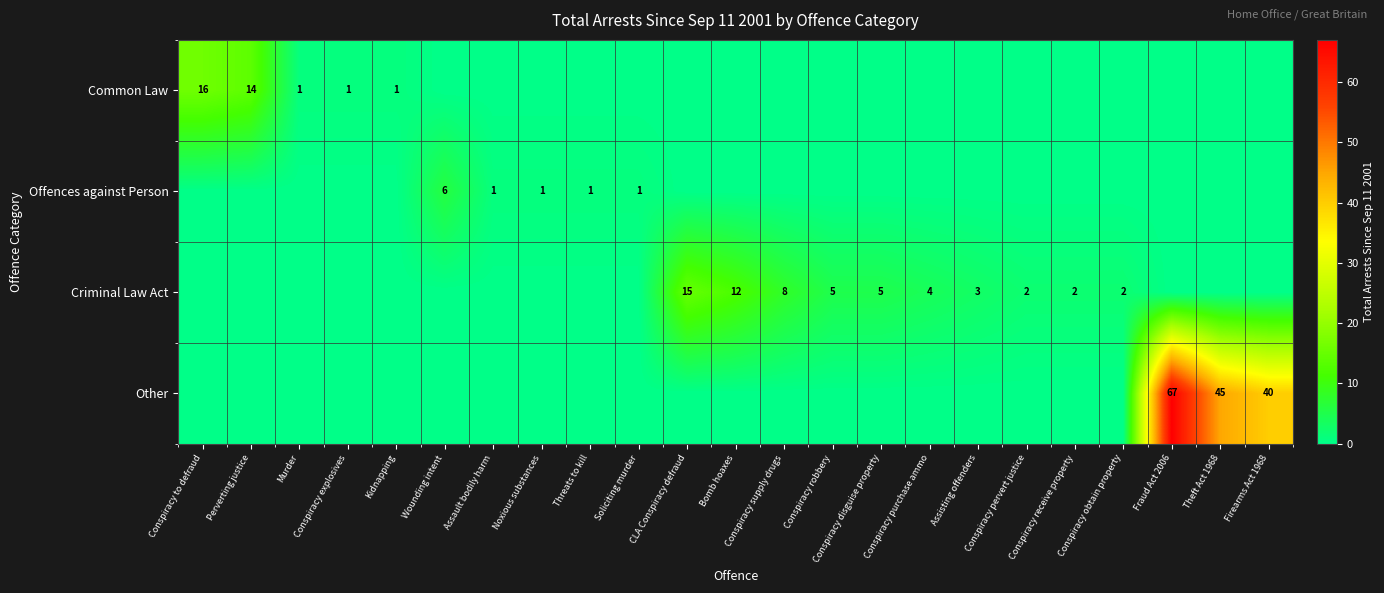

The Common Law series shows 1 at Conspiracy explosives. True or false?

True